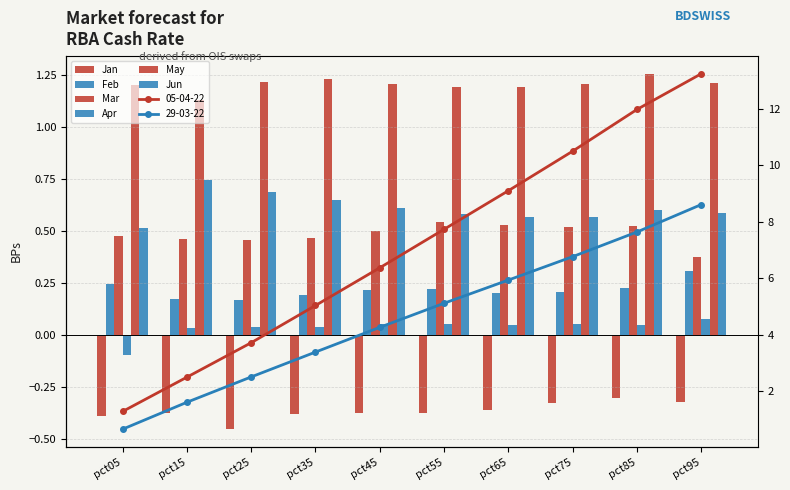

Which series changed the most between pct05 and pct25?

Jun